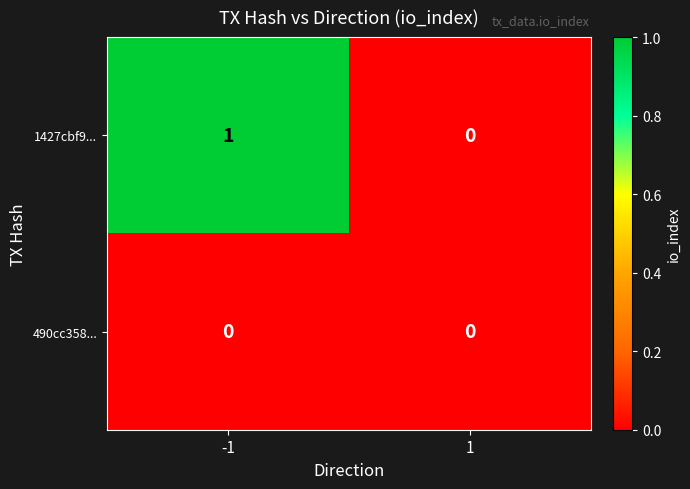

What is the difference between the highest and lowest values at -1?

1